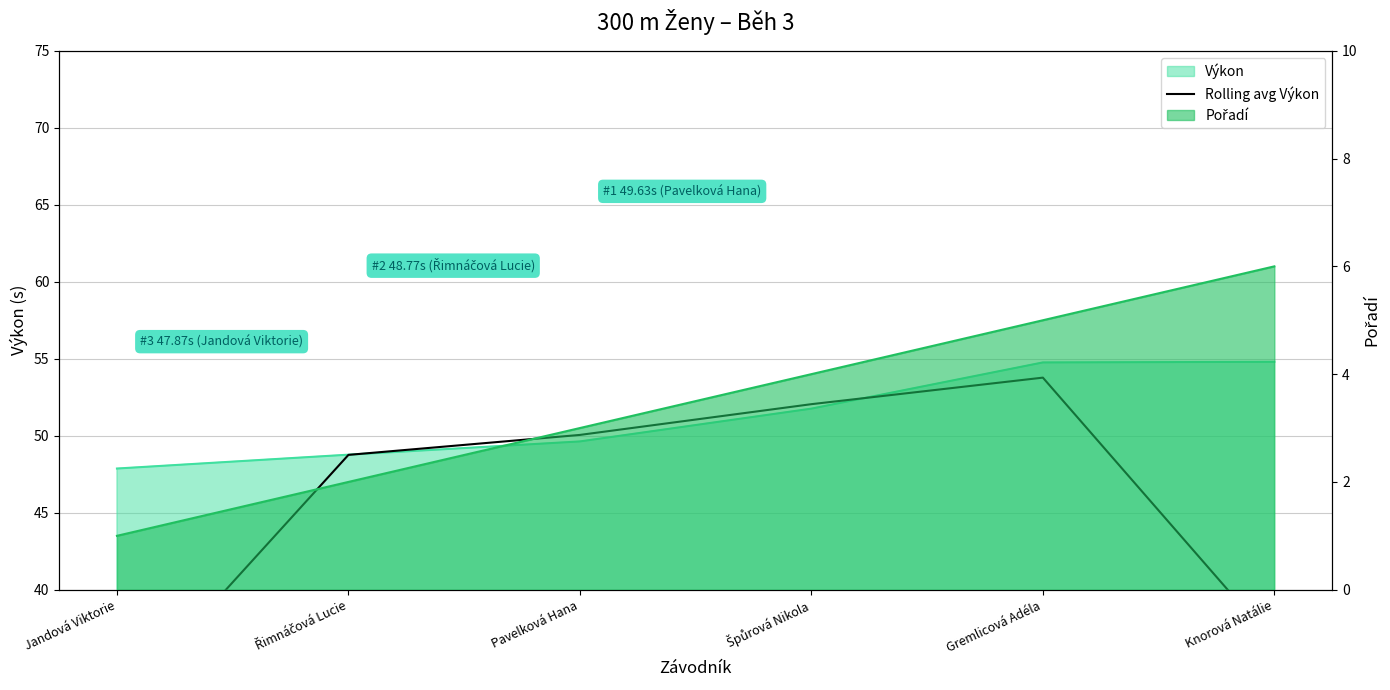

What is the label of the 5th point from the left?

Gremlicová Adéla